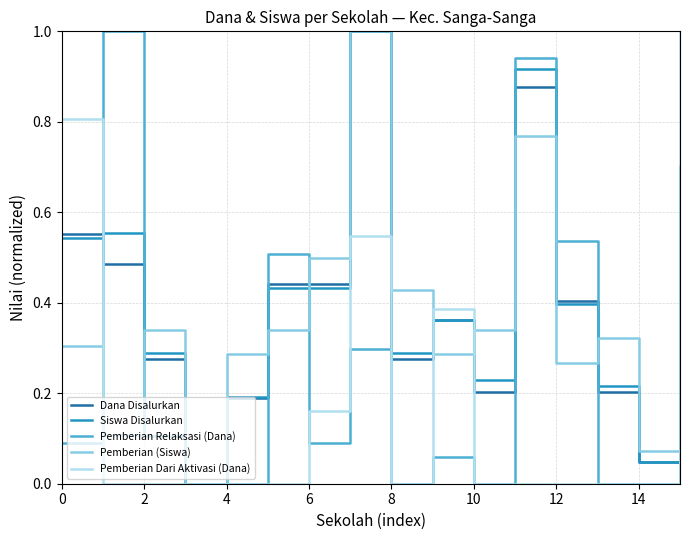

What is the maximum value shown in the chart?

1.0